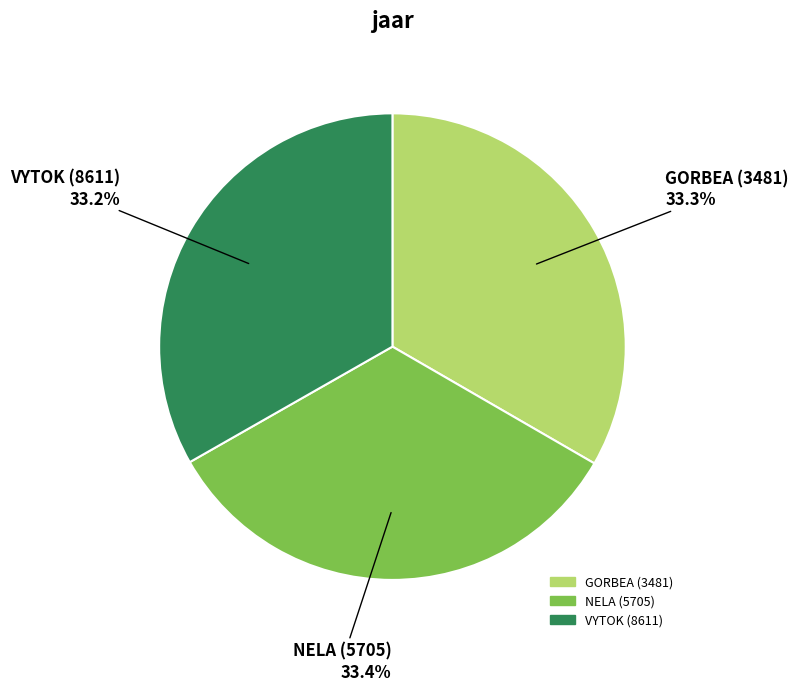

Is it true that NELA (5705) is 33% of the pie?

True